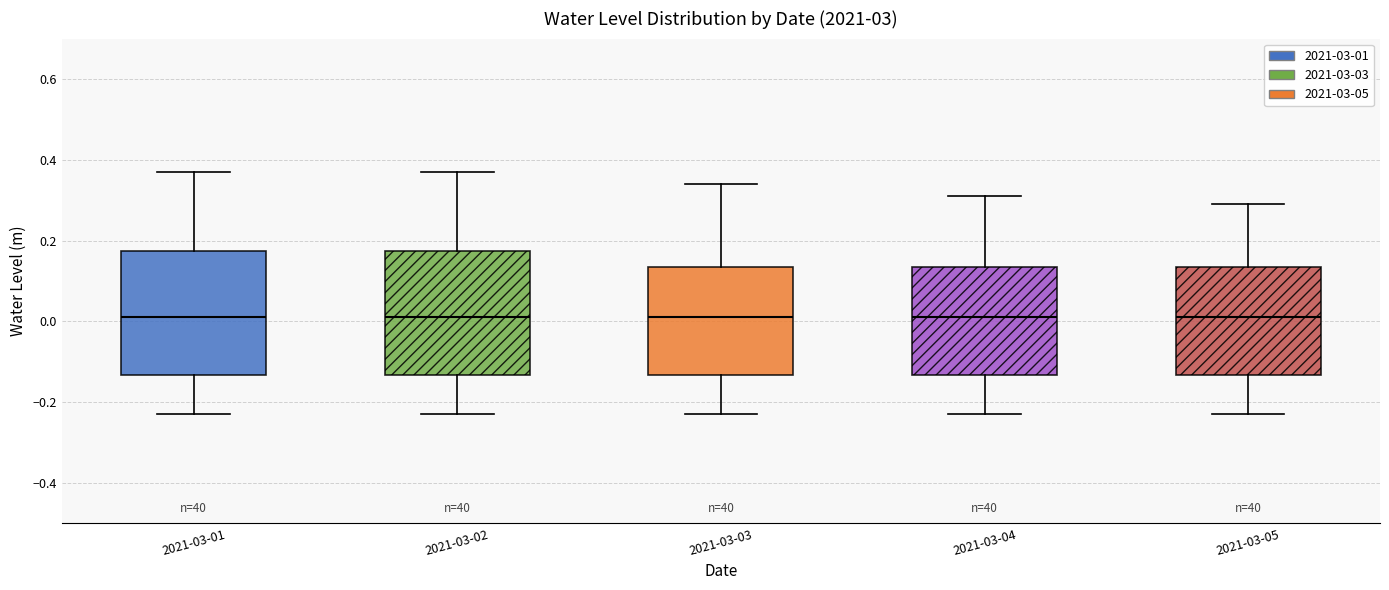

Where does the median line of the box for 2021-03-02 sit on the y-axis? The values are not printed on the chart, so give them approximately, as read against the axis.

0.02